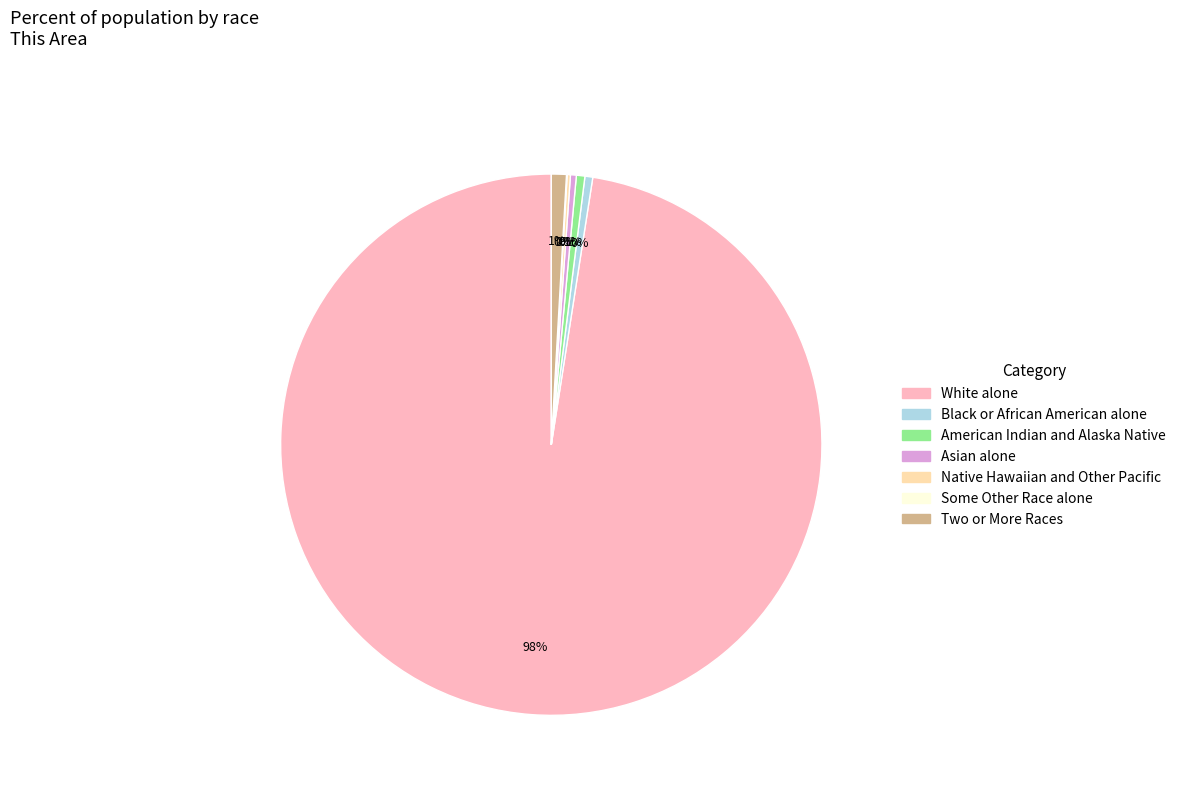

What is the ratio of the value at Two or More Races to the value at Asian alone?

2.6